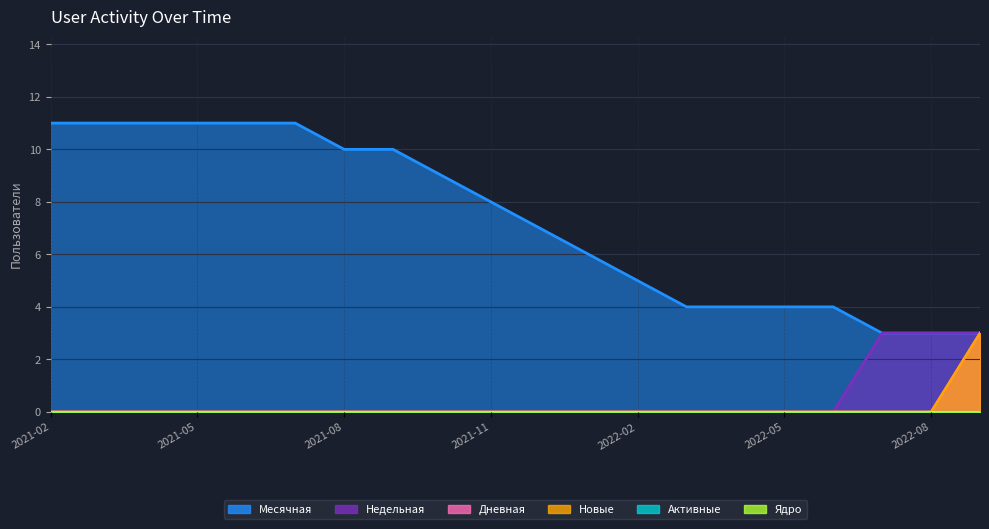

What position from the right is 2021-04?

18